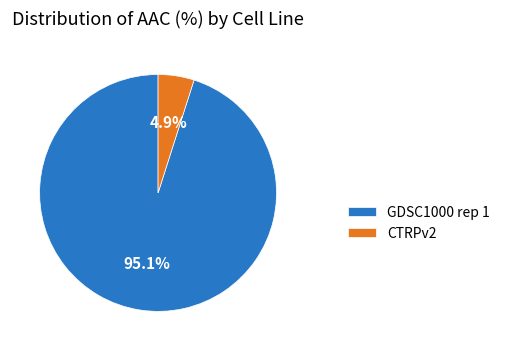

To the nearest percent, what portion does GDSC1000 rep 1 represent?

95%